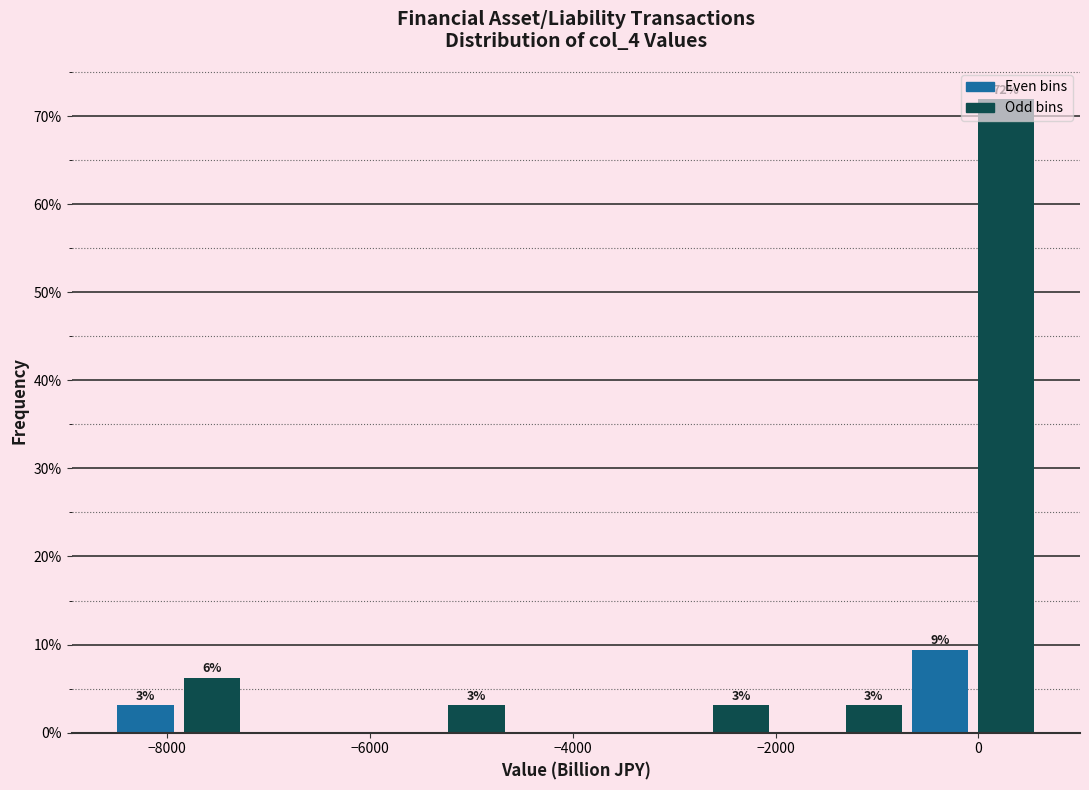

Around what value on the x-axis is the tallest bar? Give the approximate position of its centre, as read against the axis.

200